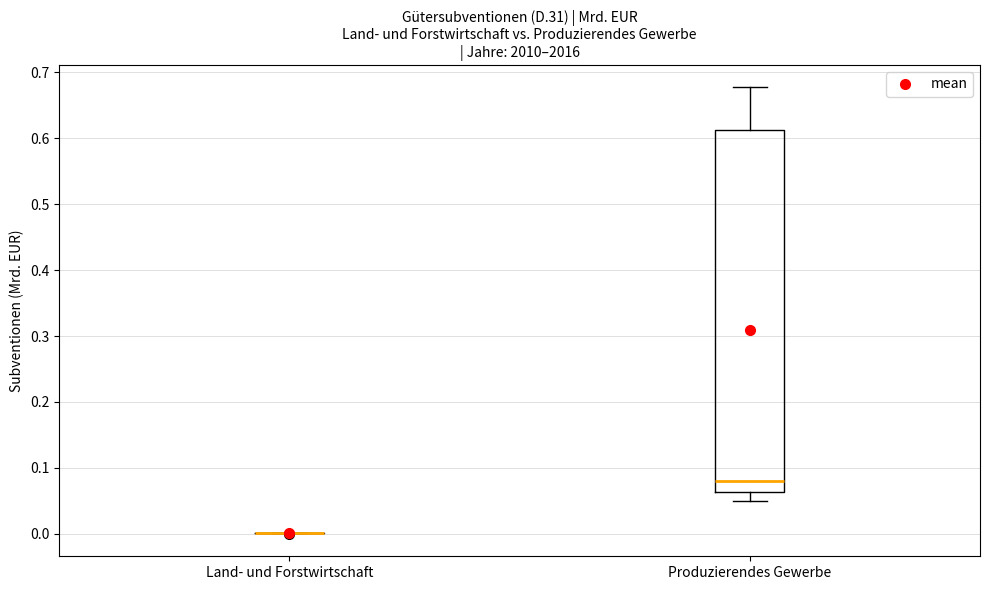

Reading left to right, transcribe this box plot: for each box, give where its median line is, the range the box spans, and where its two whiskers end, as read against the y-axis. The values are not printed on the chart, so give them approximately, as read against the axis.

Land- und Forstwirtschaft: box collapsed to a line at 0.00, whiskers 0.00 to 0.00
Produzierendes Gewerbe: median 0.08, box 0.06 to 0.61, whiskers 0.05 to 0.68